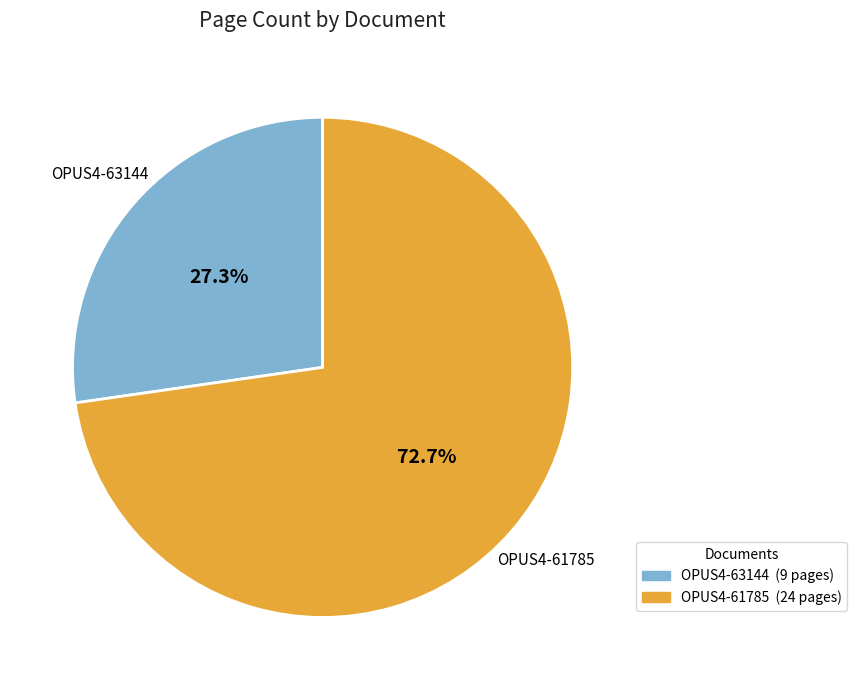

How many slices are in this pie chart?

2